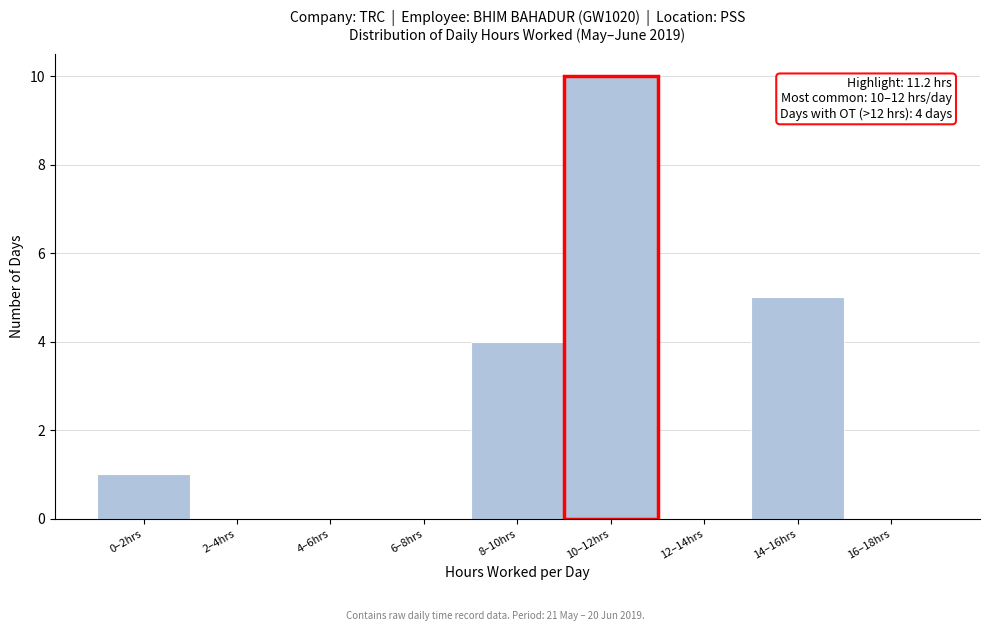

Reading left to right, transcribe all the data shown in this chart.

0–2hrs=1	2–4hrs=0	4–6hrs=0	6–8hrs=0	8–10hrs=4	10–12hrs=10	12–14hrs=0	14–16hrs=5	16–18hrs=0